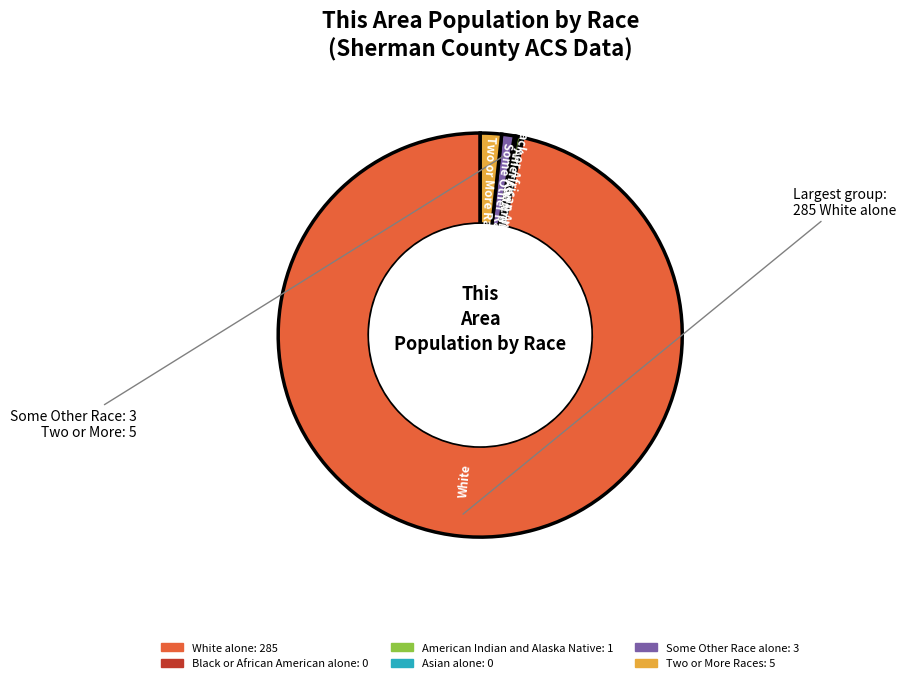

Which has a higher value, White alone or Two or More Races?

White alone